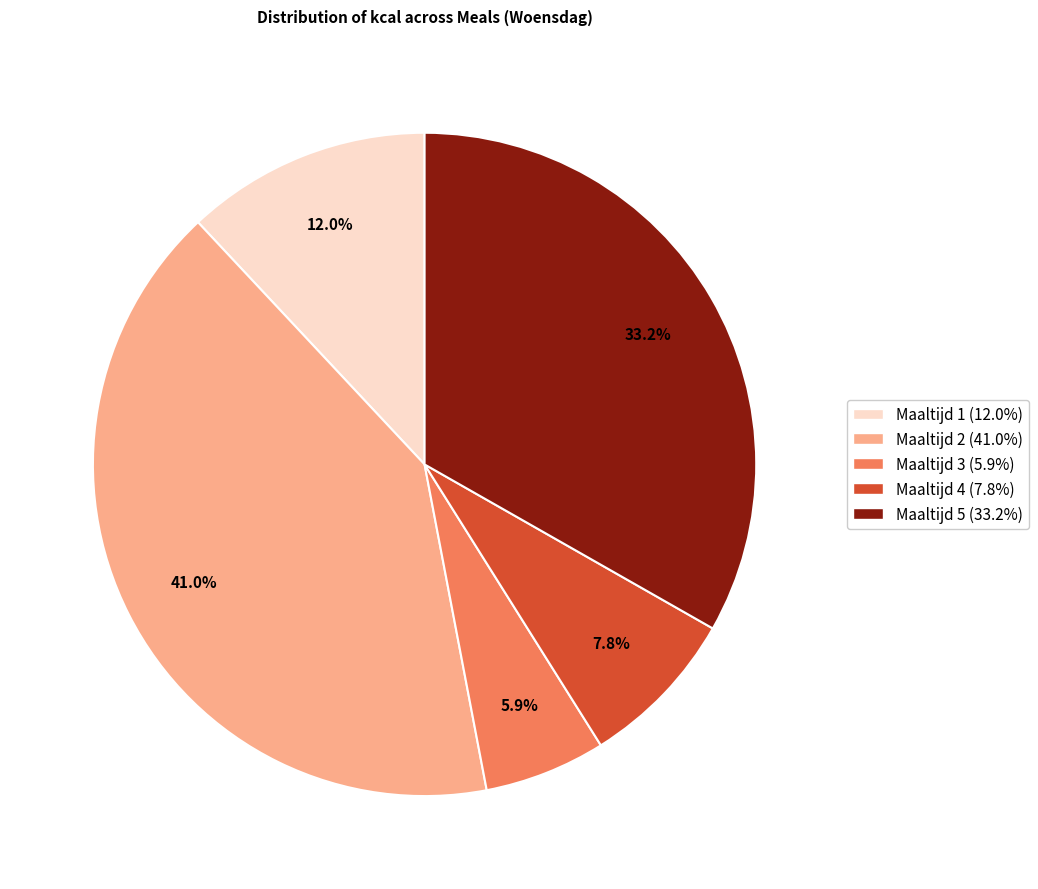

Do Maaltijd 3 and Maaltijd 5 together represent more than half of the pie?

No